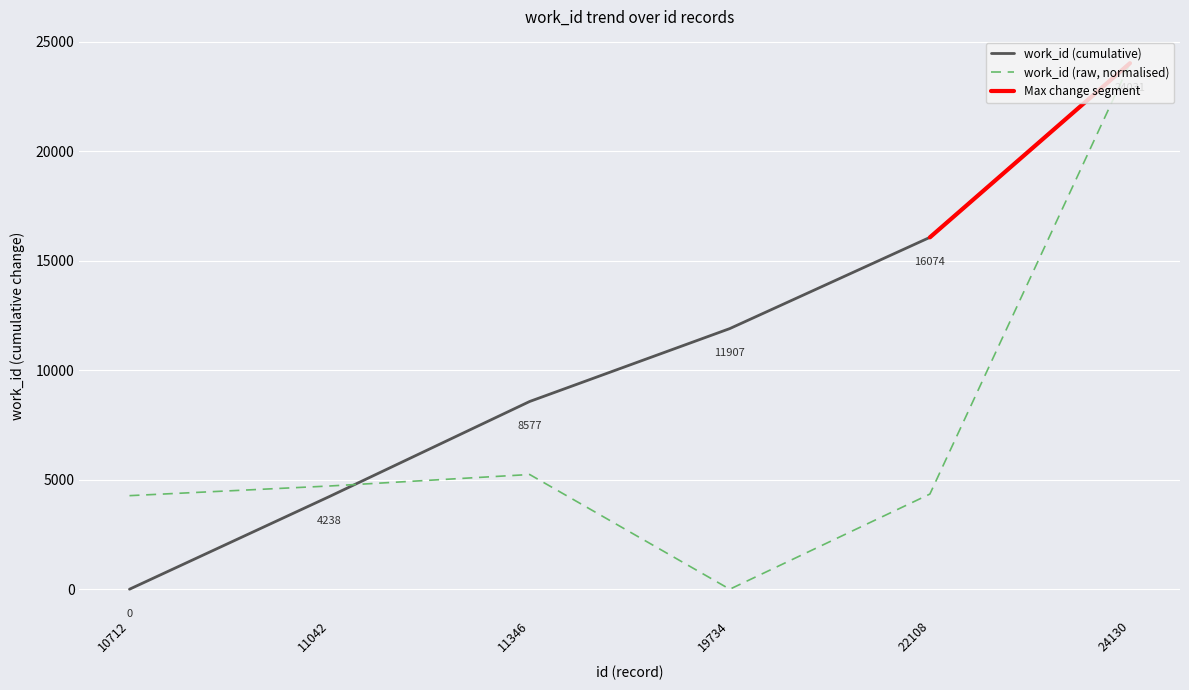

Is it true that work_id (cumulative) equals 14141.1 at 24130?

False